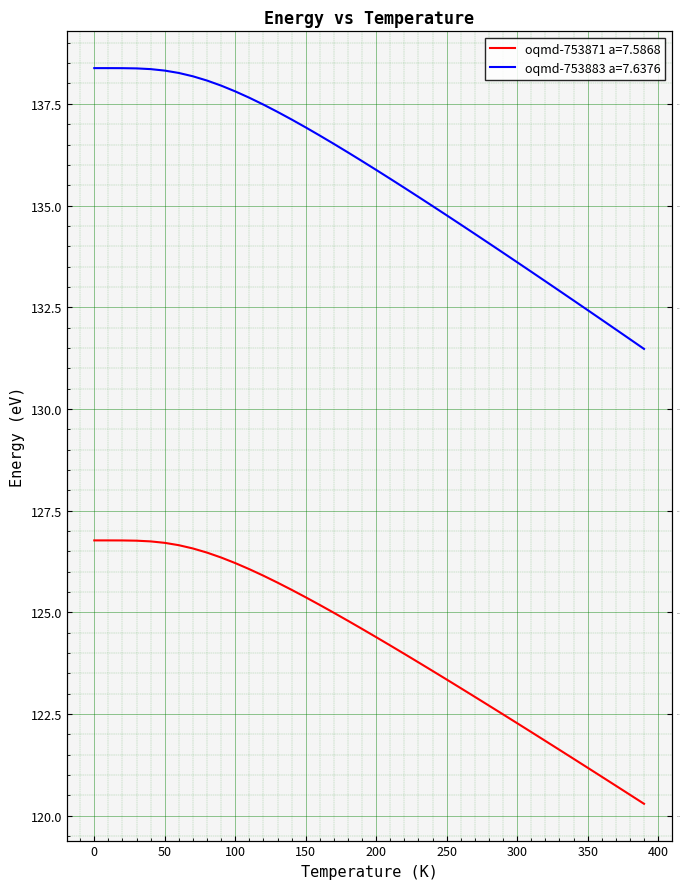

What is the greatest value displayed?

138.4